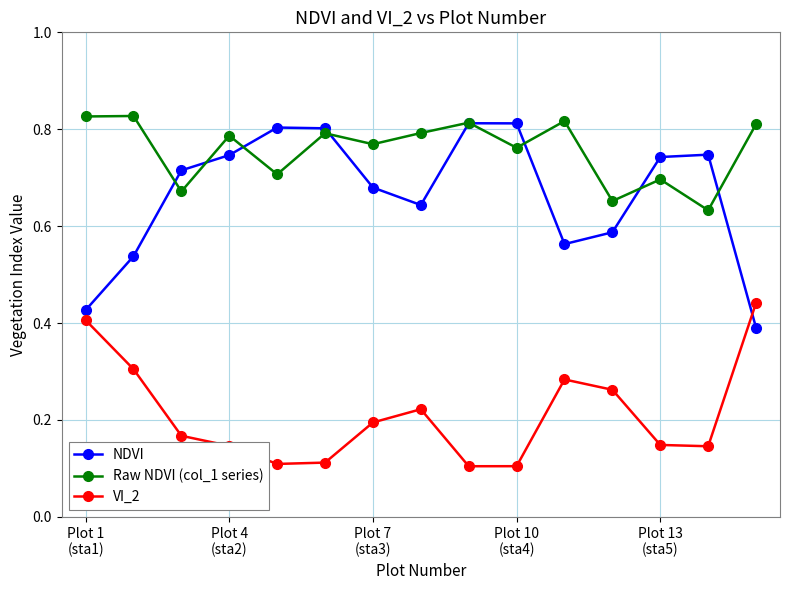

Which series has the largest total across all categories?

Raw NDVI (col_1 series)